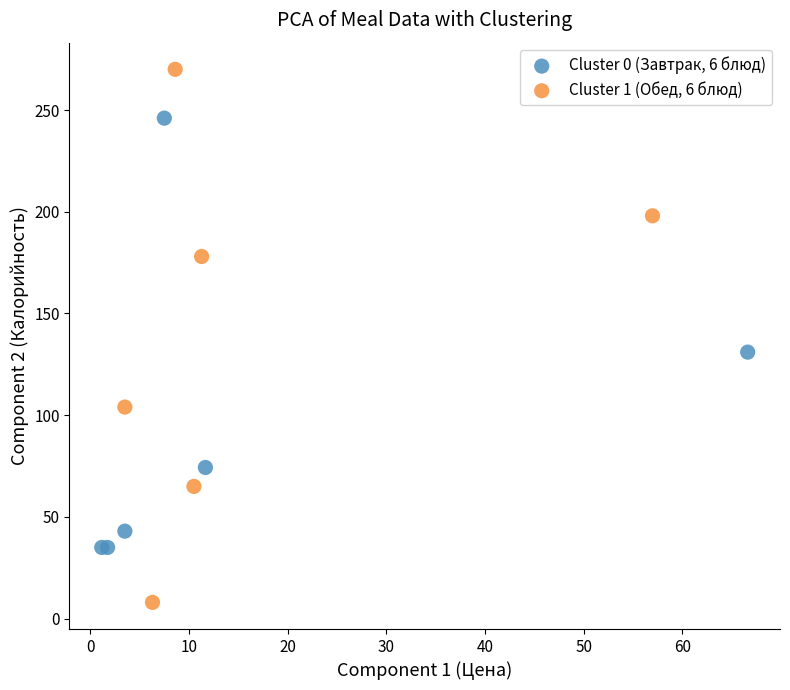

Which series has the largest Y range (max minus min)?

Cluster 1 (Обед, 6 блюд)